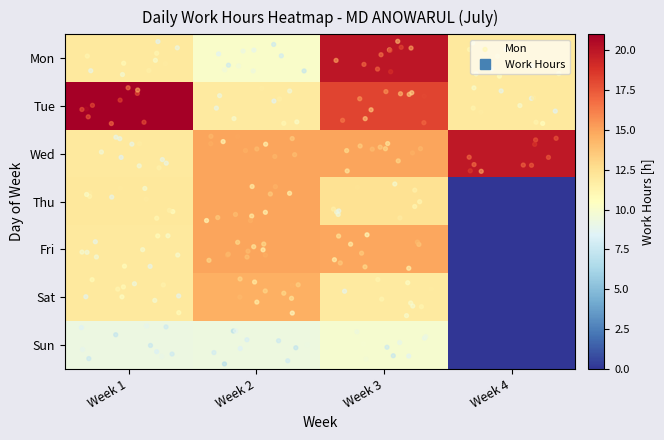

What is the difference between the maximum and minimum values in the Mon series?

9.8